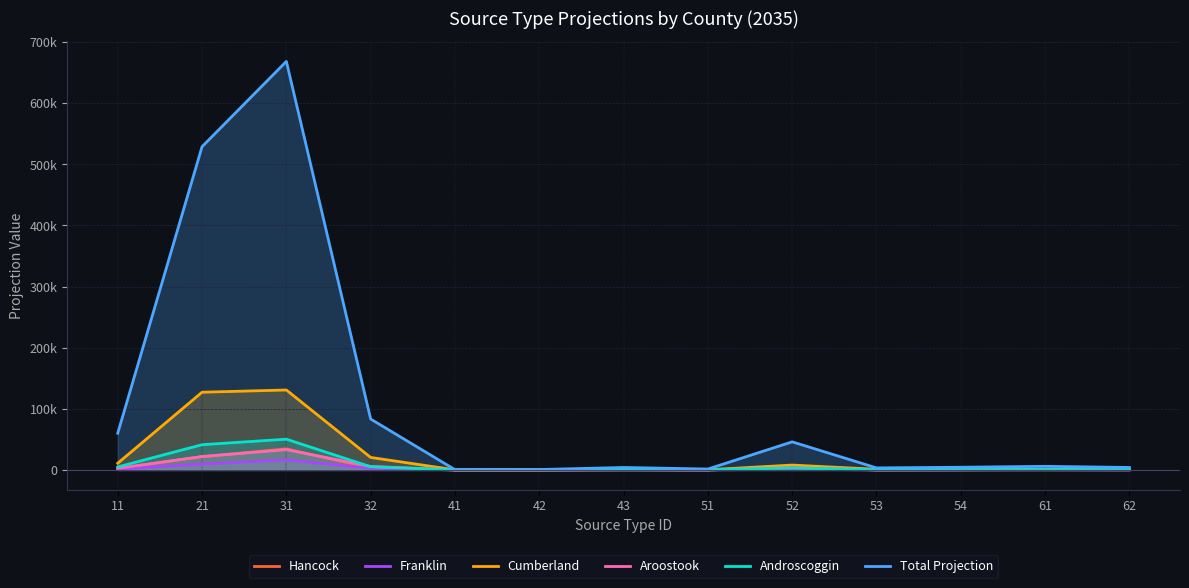

What is the value of the Androscoggin point at the 1st from the left?

4837.1